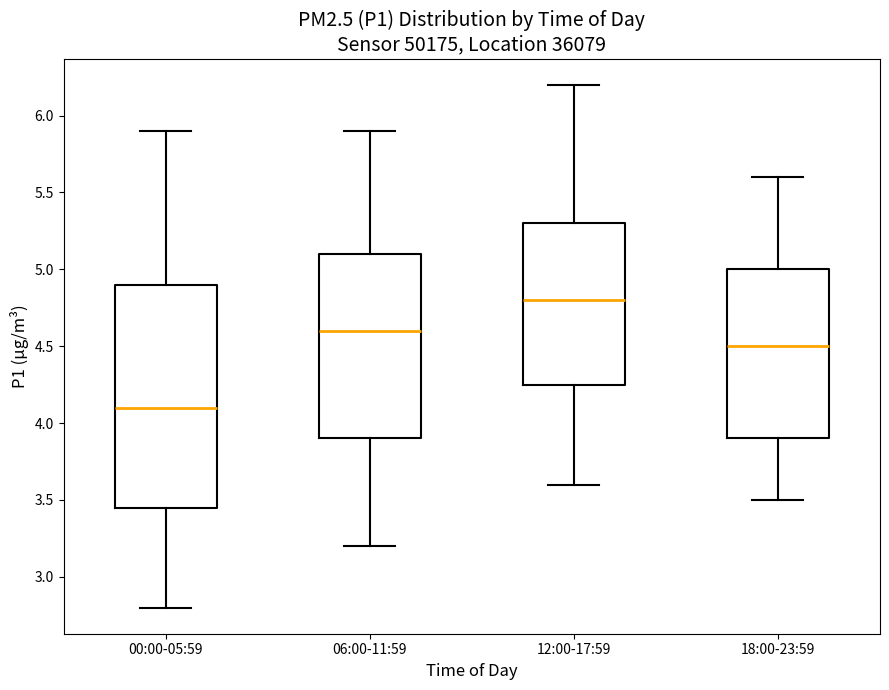

Comparing the boxes themselves (not the whiskers), which one is the tallest?

00:00-05:59